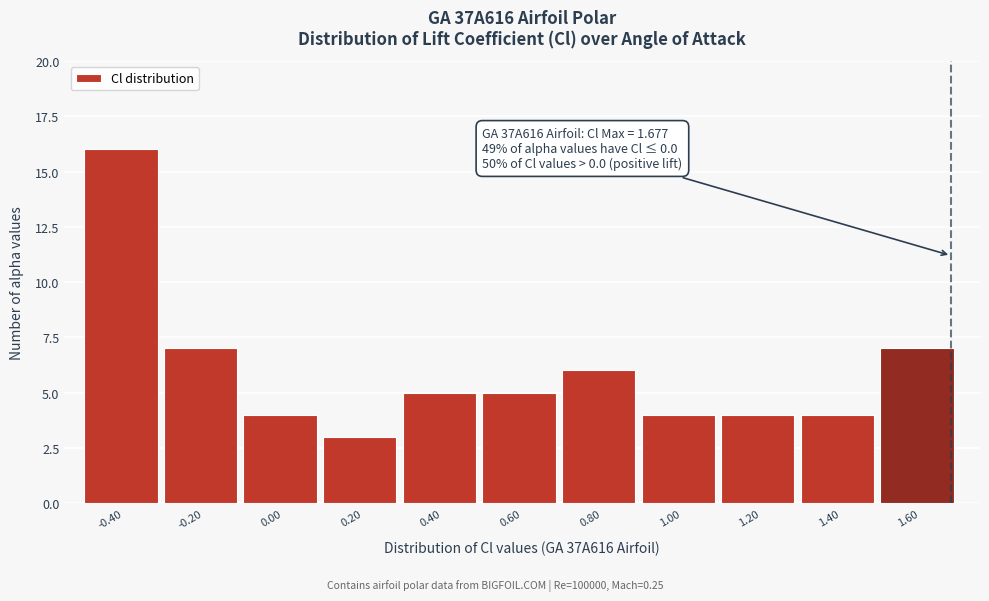

Which range on the x-axis has the tallest bar?

-0.5 to -0.3